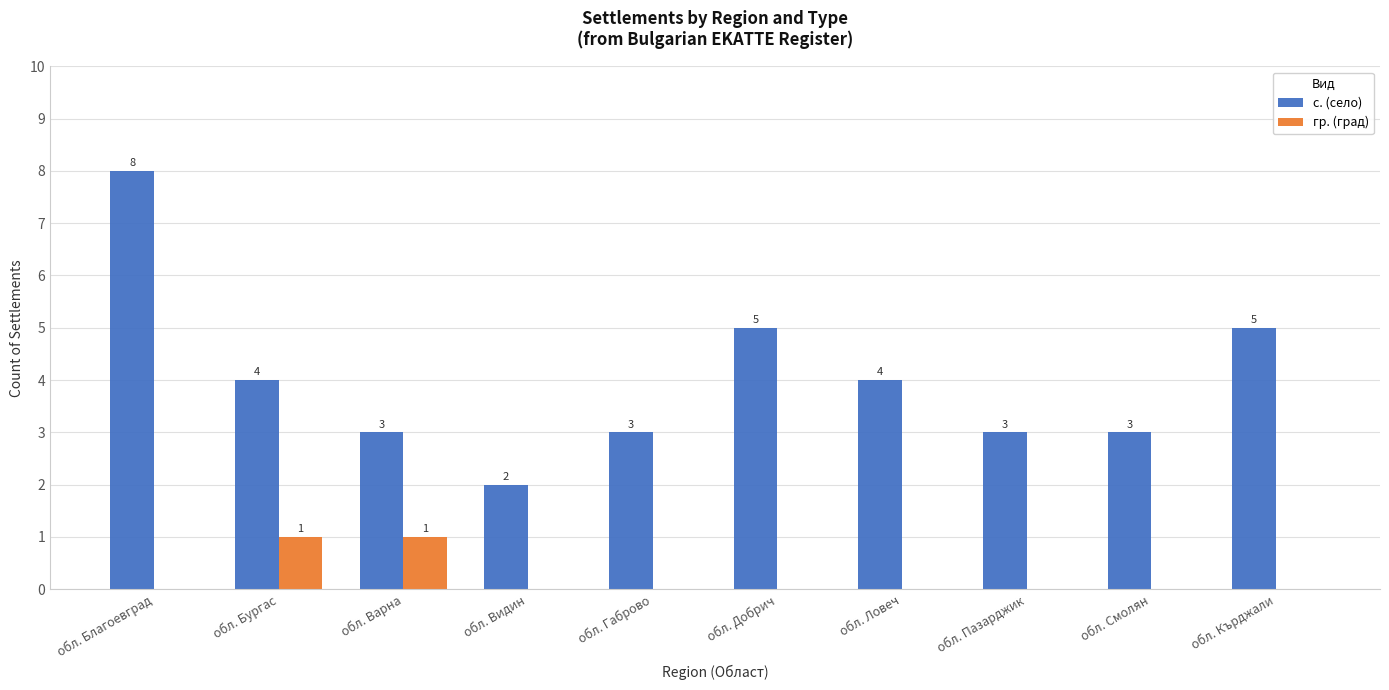

What is the sum of the с. (село) values at обл. Благоевград and обл. Варна?

11